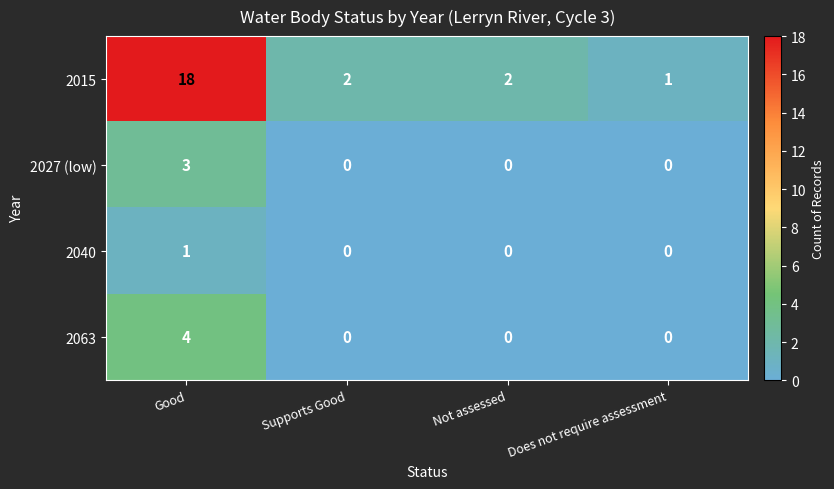

Reading right to left, transcribe all the data shown in this chart.

2015: 1	2	2	18
2027 (low): 0	0	0	3
2040: 0	0	0	1
2063: 0	0	0	4